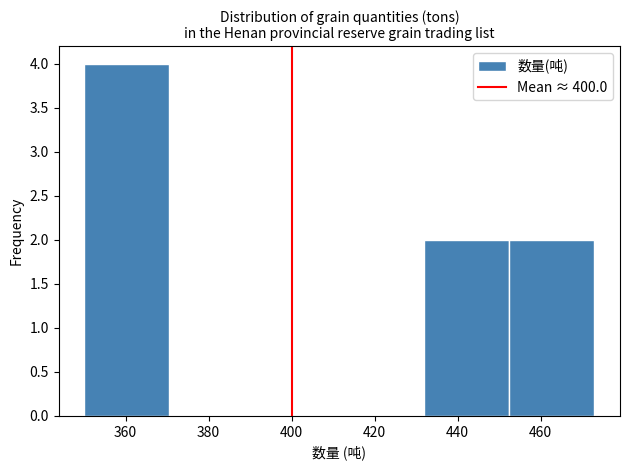

Reading left to right, list every bar in this chart as the range it spans on the x-axis followed by its height. Neither the bar edges nor the heights are printed on the chart, so give them approximately, as read against the axes.

350.0 to 370.5: 4
370.5 to 391.0: 0
391.0 to 411.5: 0
411.5 to 432.0: 0
432.0 to 452.5: 2
452.5 to 473.0: 2